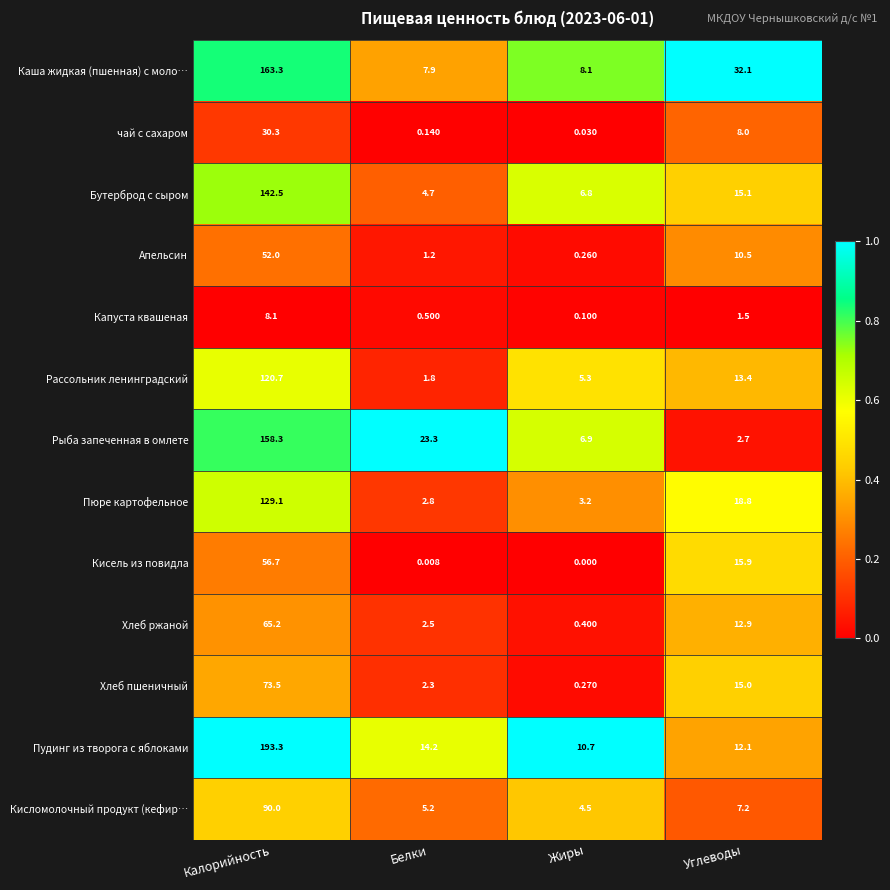

Count the number of data series in this chart.

13